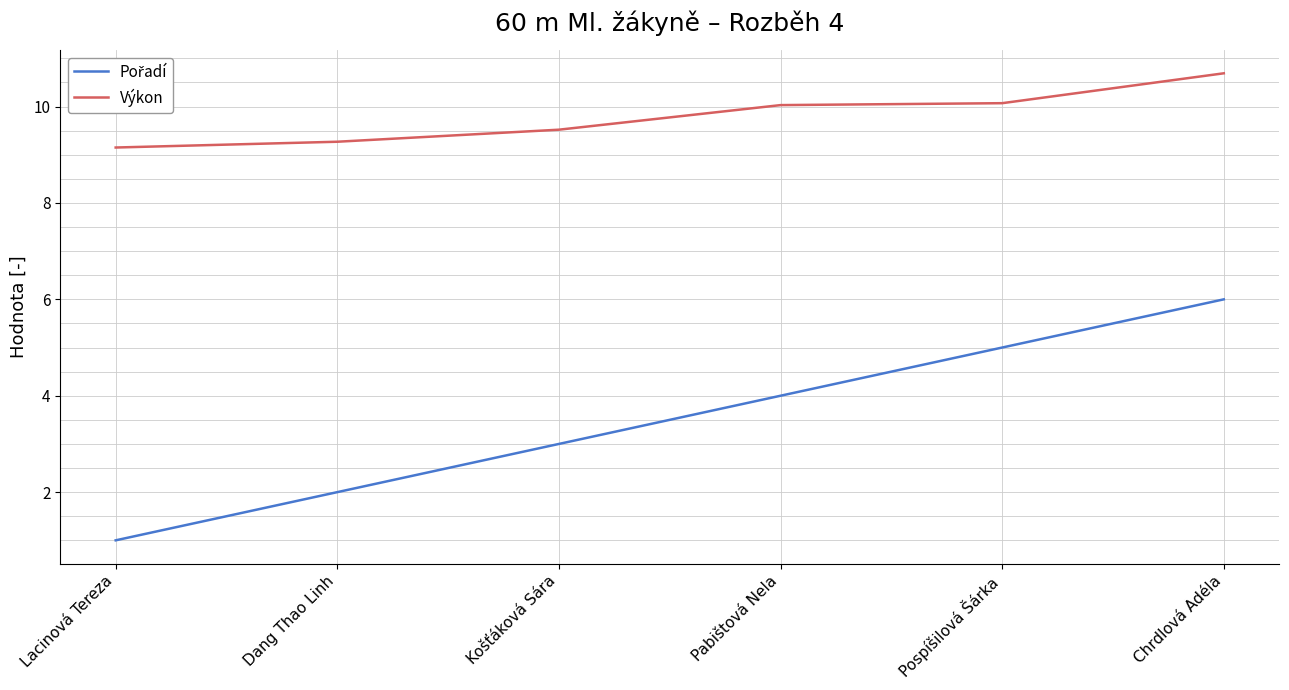

What is the total value across all series at Pospíšilová Šárka?

15.1